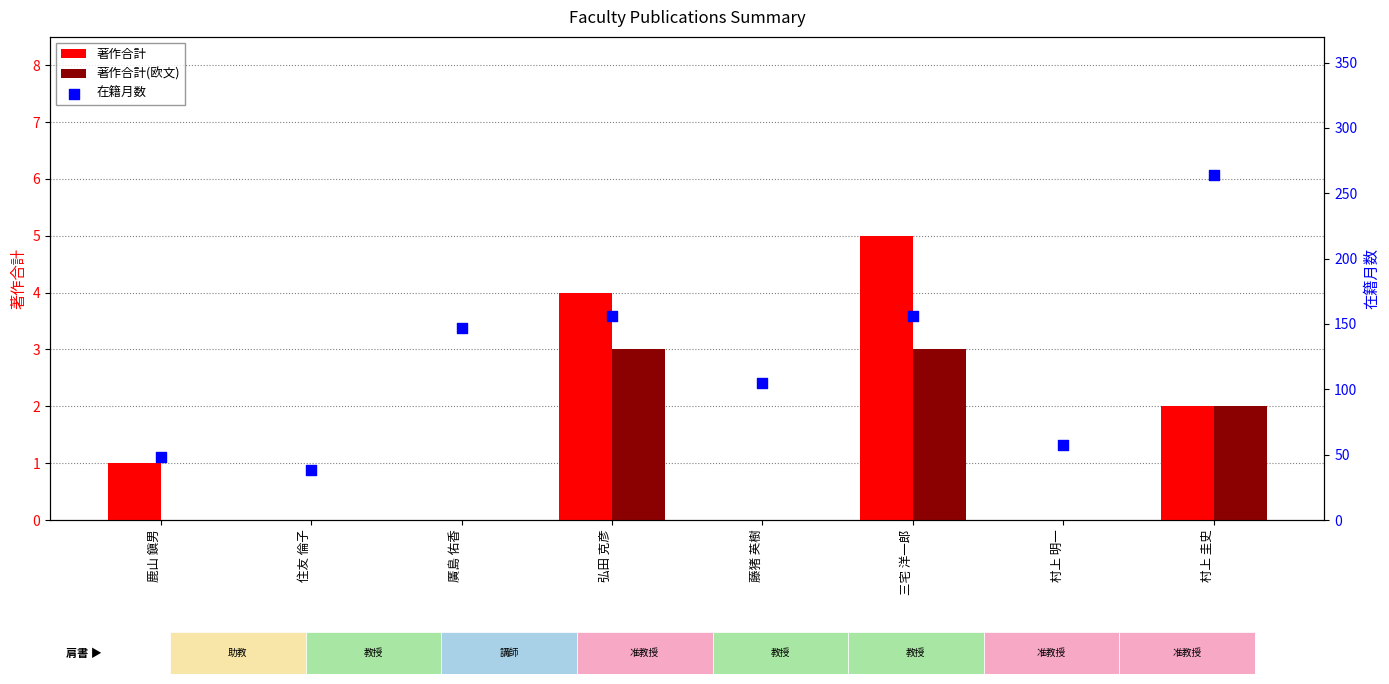

At how many categories does at least one series exceed 4?

8